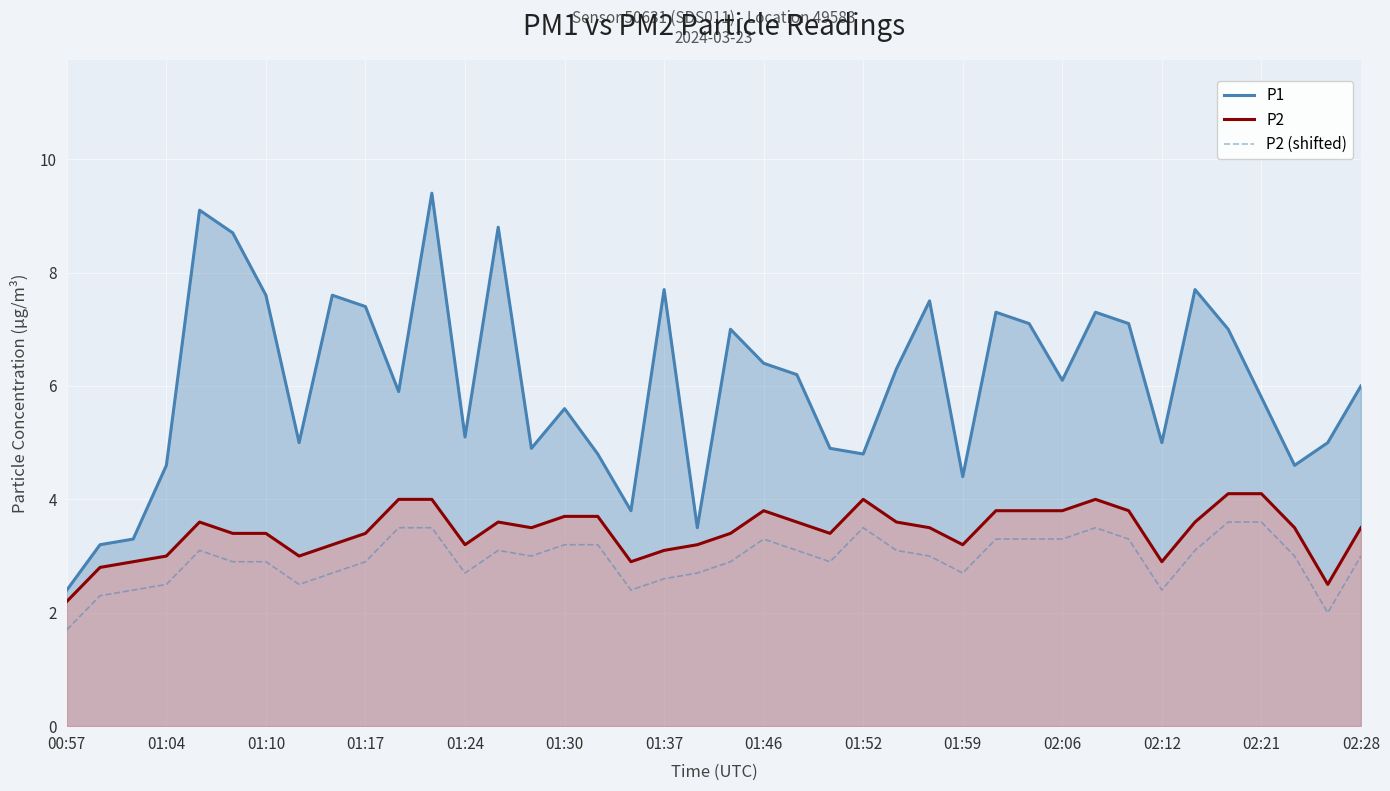

How many categories are shown in the chart?

40